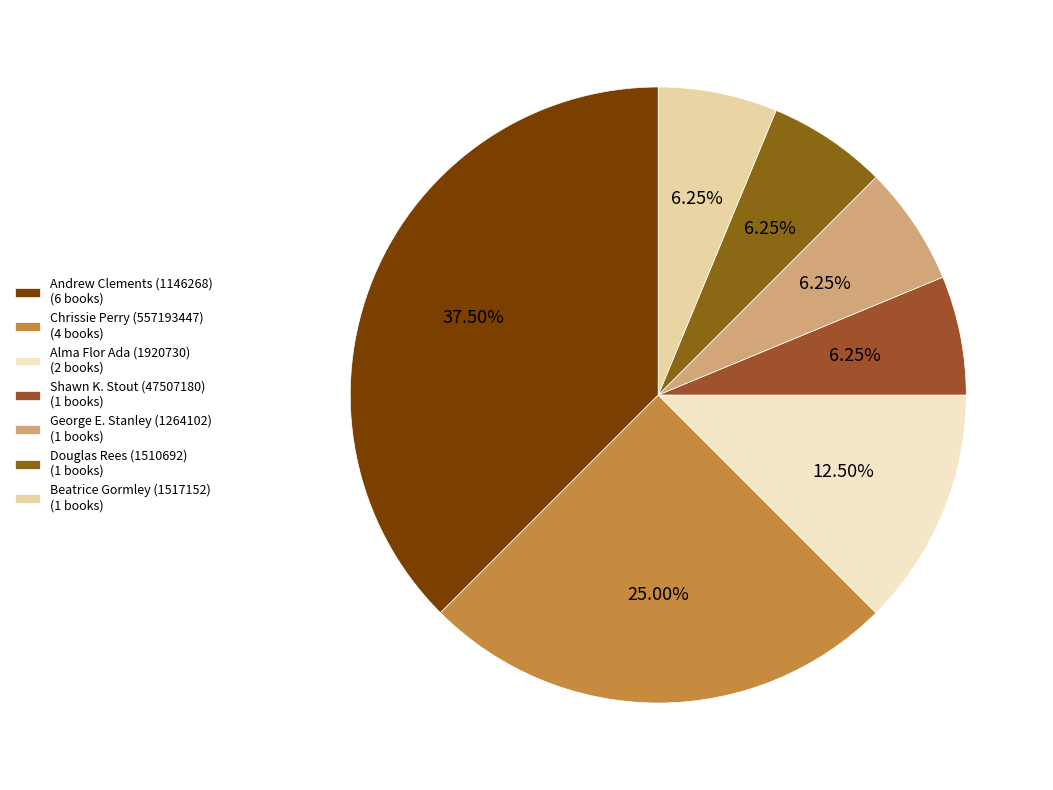

Is the sum of Beatrice Gormley (1517152) and Shawn K. Stout (47507180) greater than half?

No